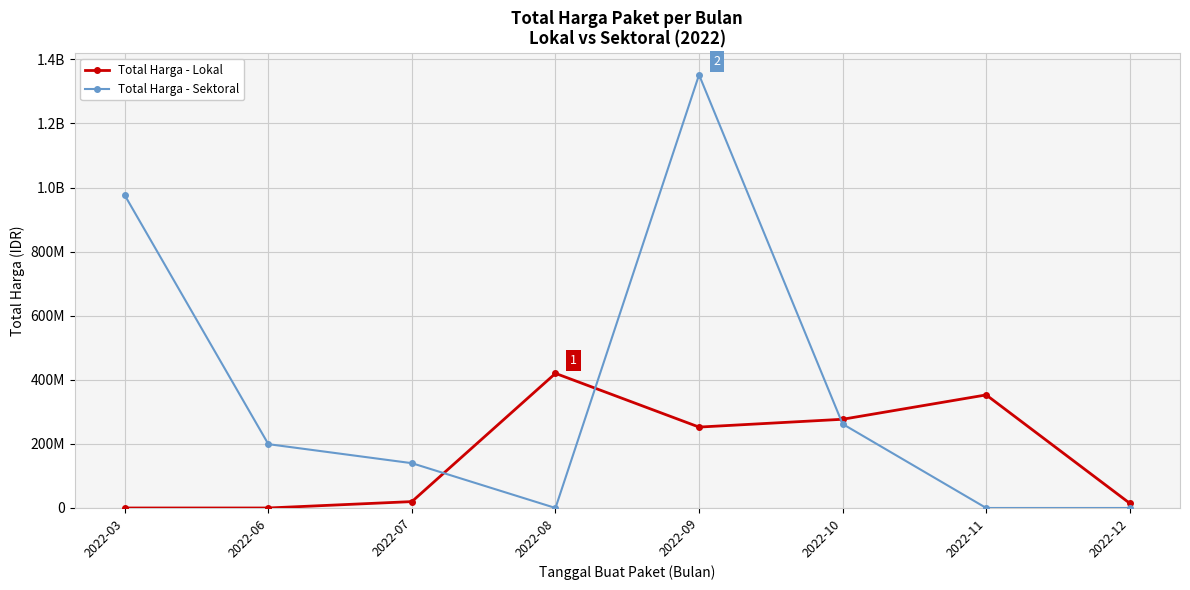

What is the spread (max minus min) of values at 2022-07?

119850000